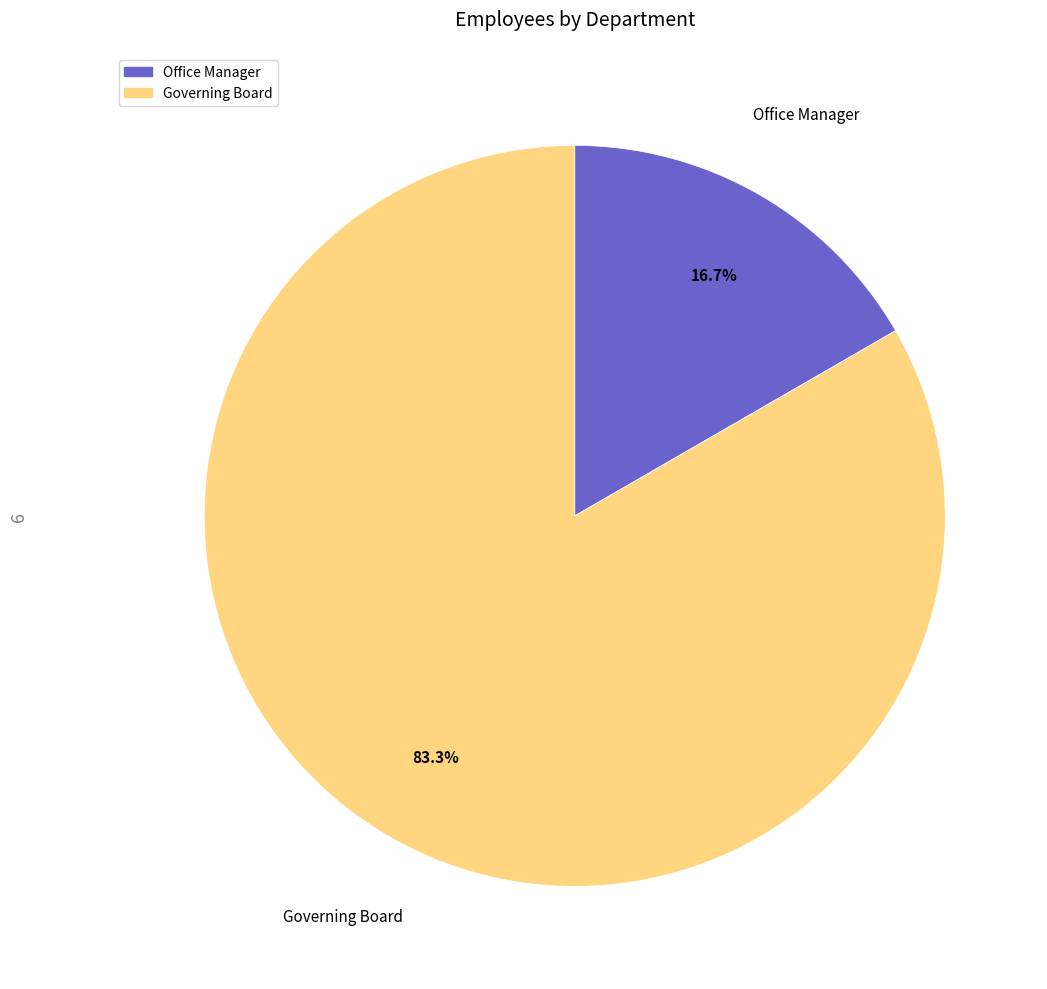

Is it true that Governing Board is 83% of the pie?

True